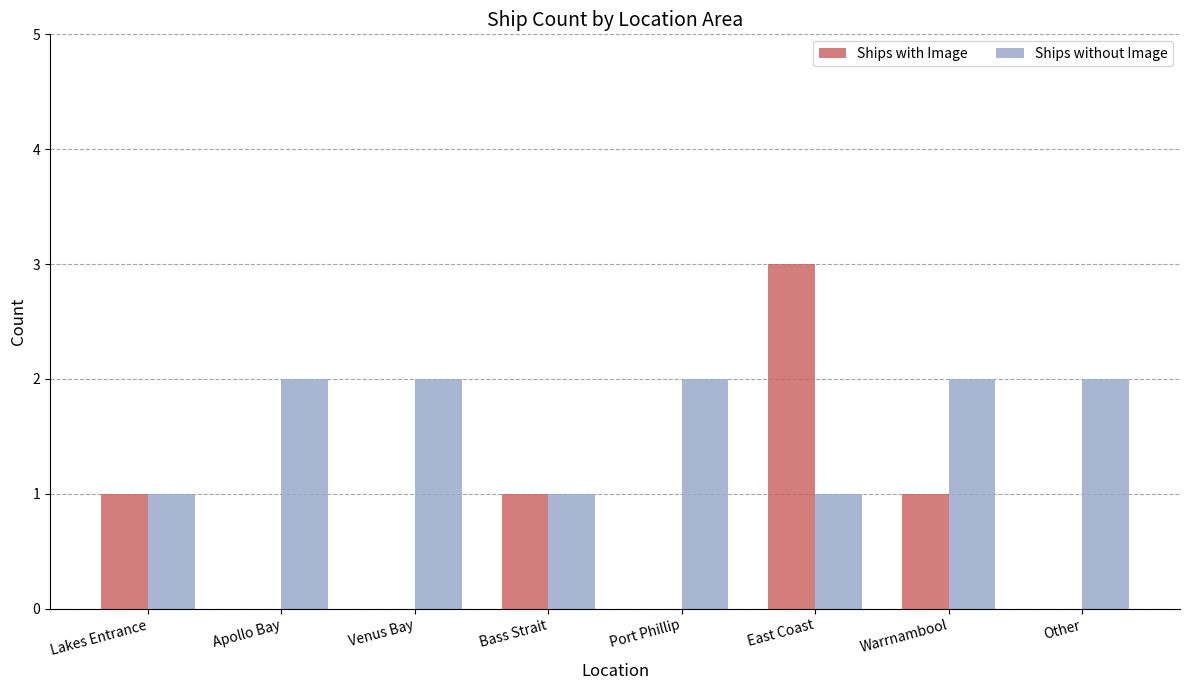

Are the bars horizontal?

No